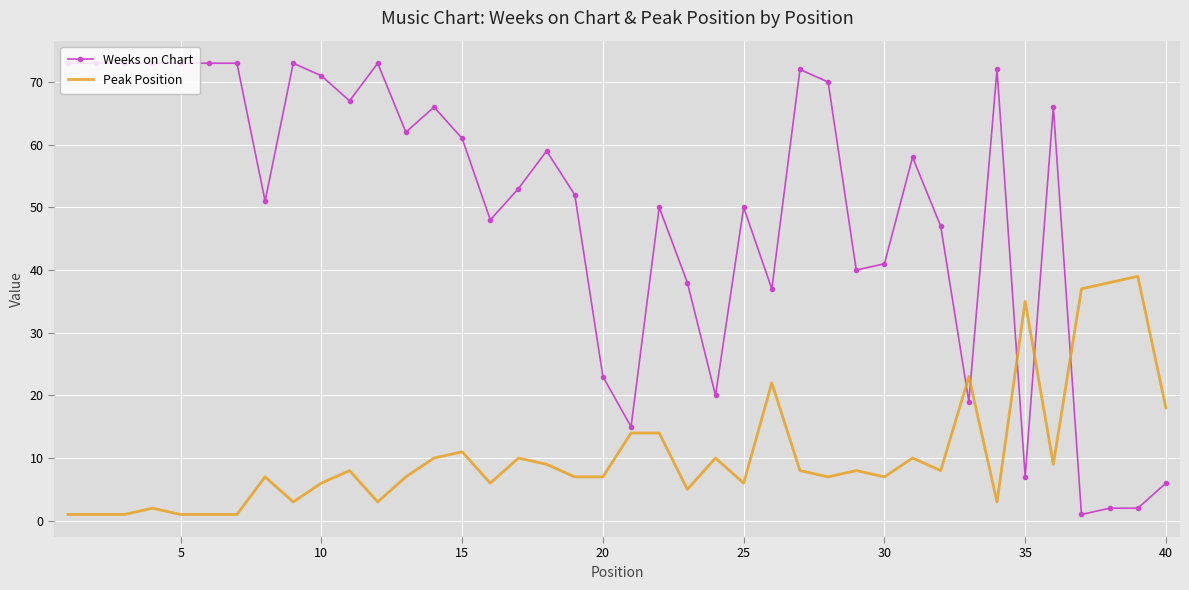

After their last crossing, which series has the higher values: Weeks on Chart or Peak Position?

Peak Position